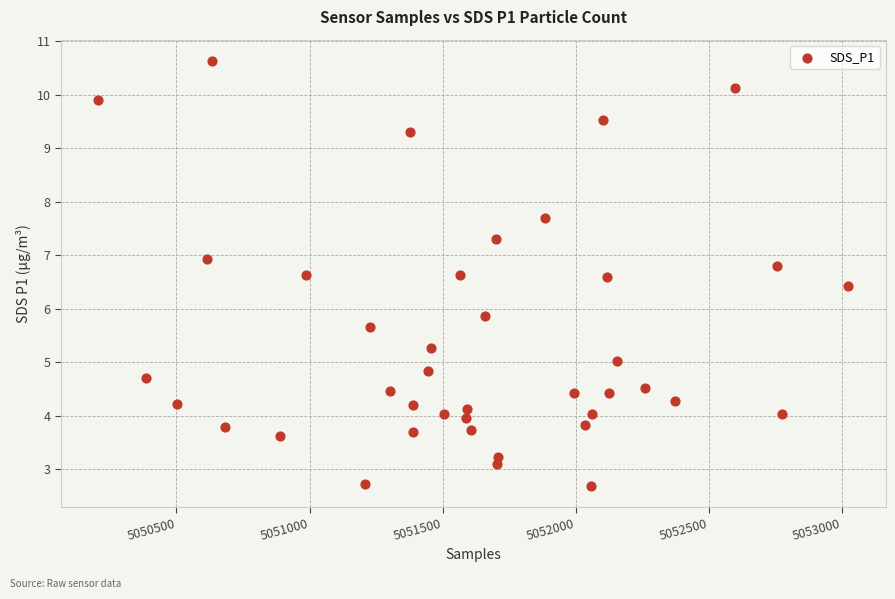

What is the range of Y values (max minus min)?

7.9